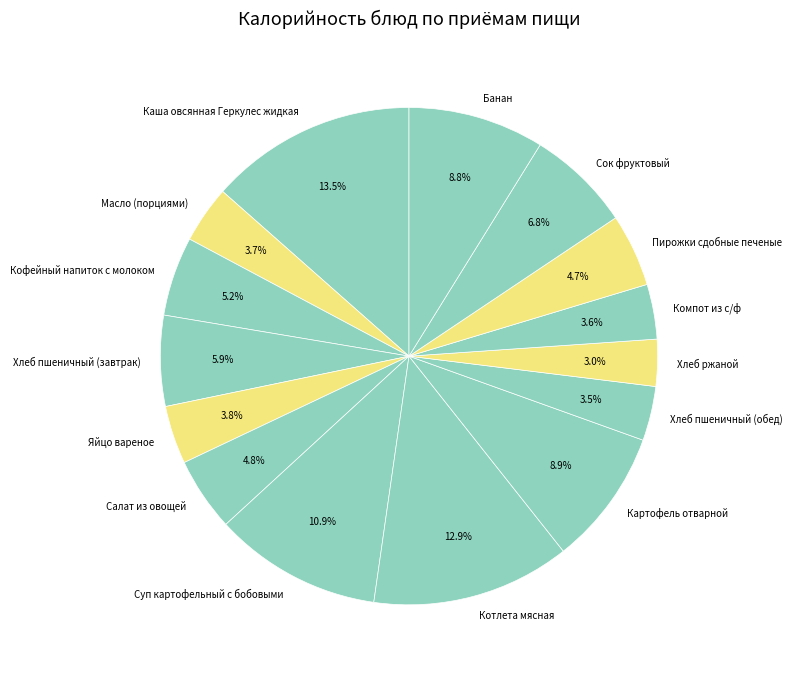

Is it true that Картофель отварной is 23% of the pie?

False